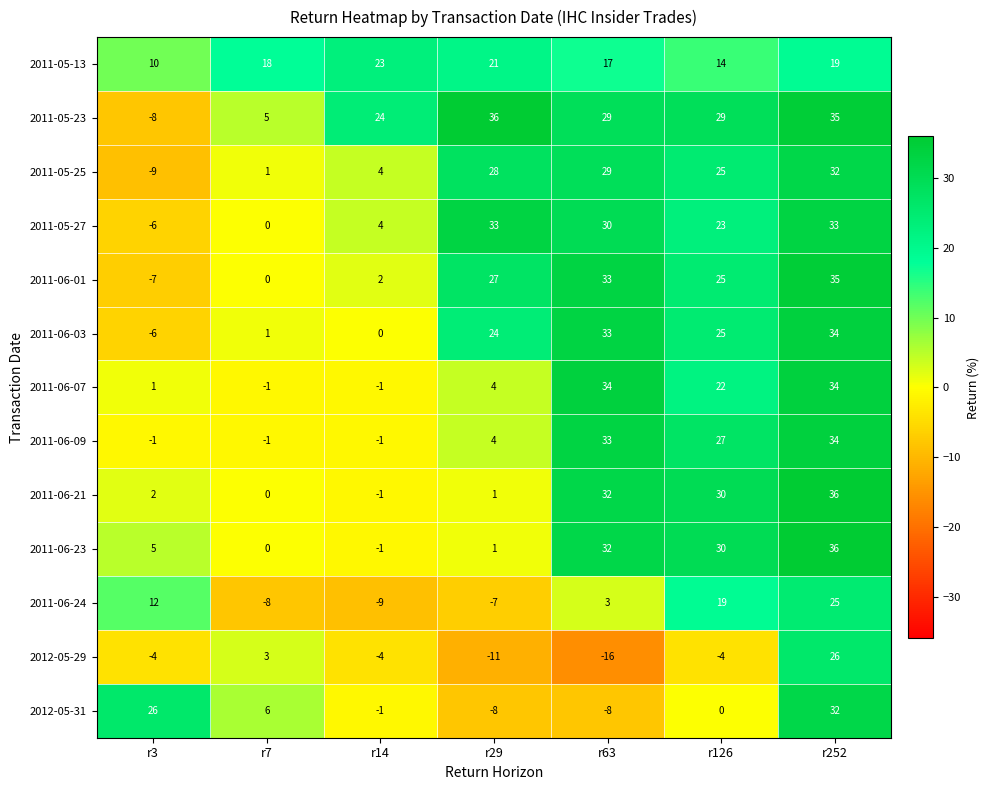

How many series are shown in this chart?

13